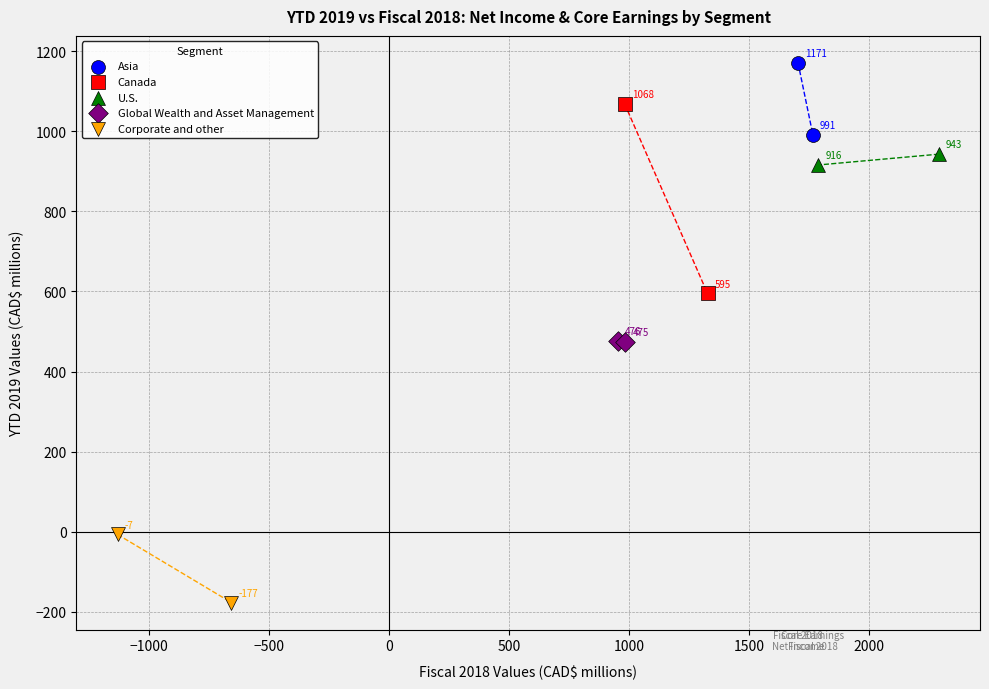

Which series has the widest spread of Y values?

Canada